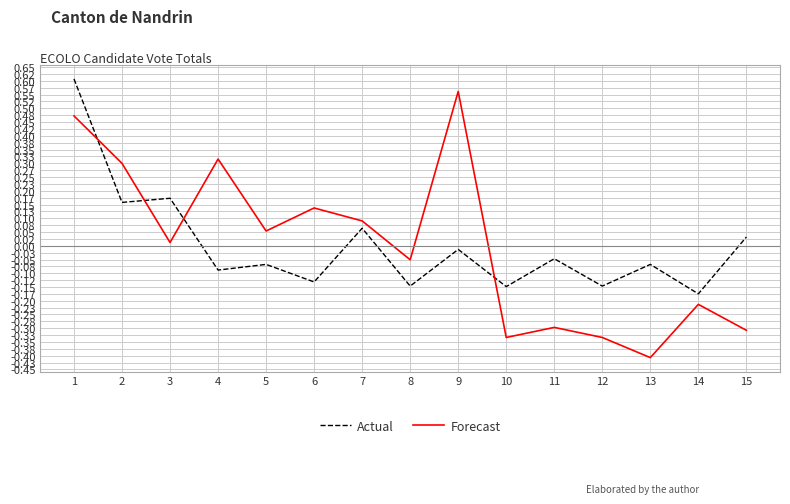

Between 1 and 5, which series saw the biggest shift?

Actual